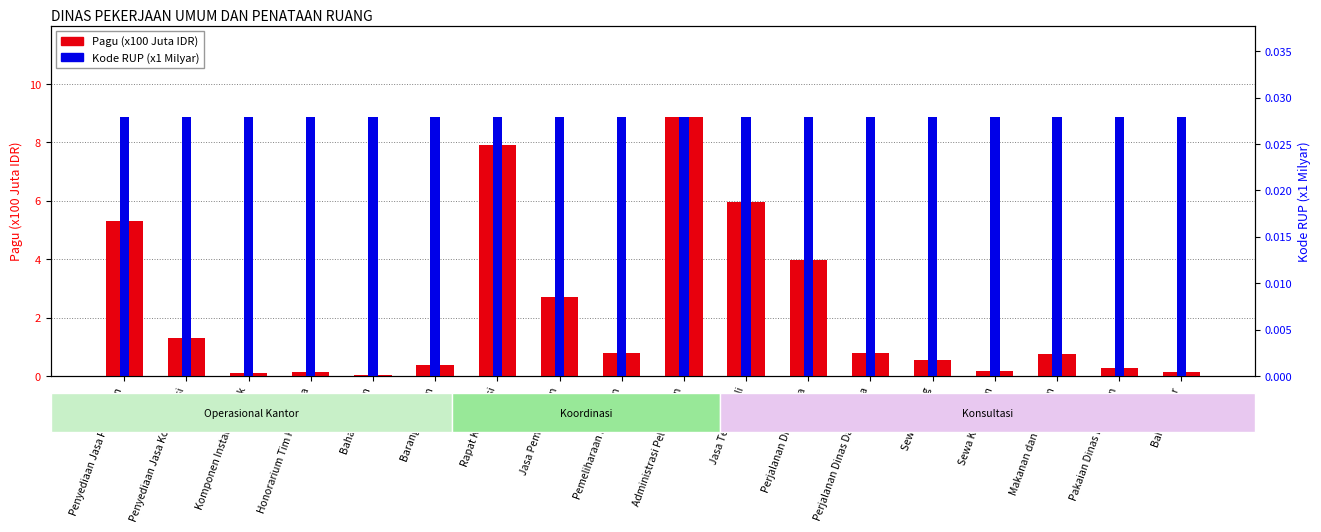

At which label does Kode RUP (x1 Milyar) reach its minimum?

Penyediaan Jasa Pelayanan